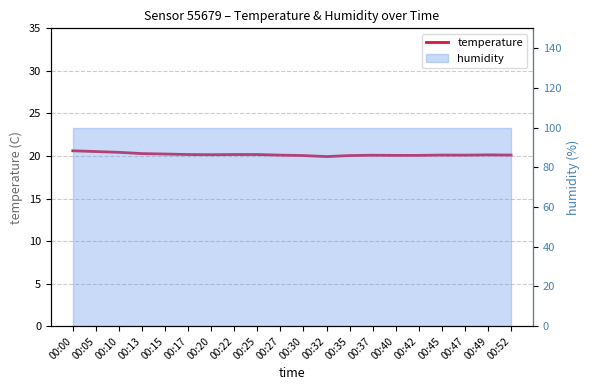

What is the value of the 3rd point from the left?

20.4